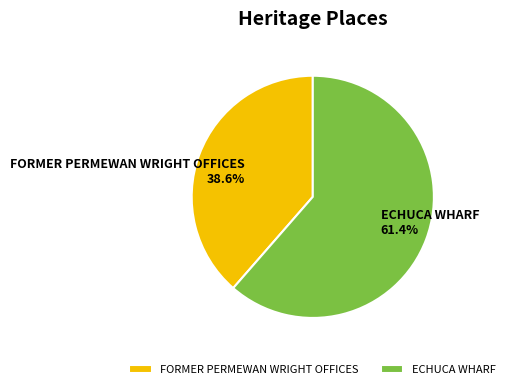

Is it true that ECHUCA WHARF is 52% of the pie?

False